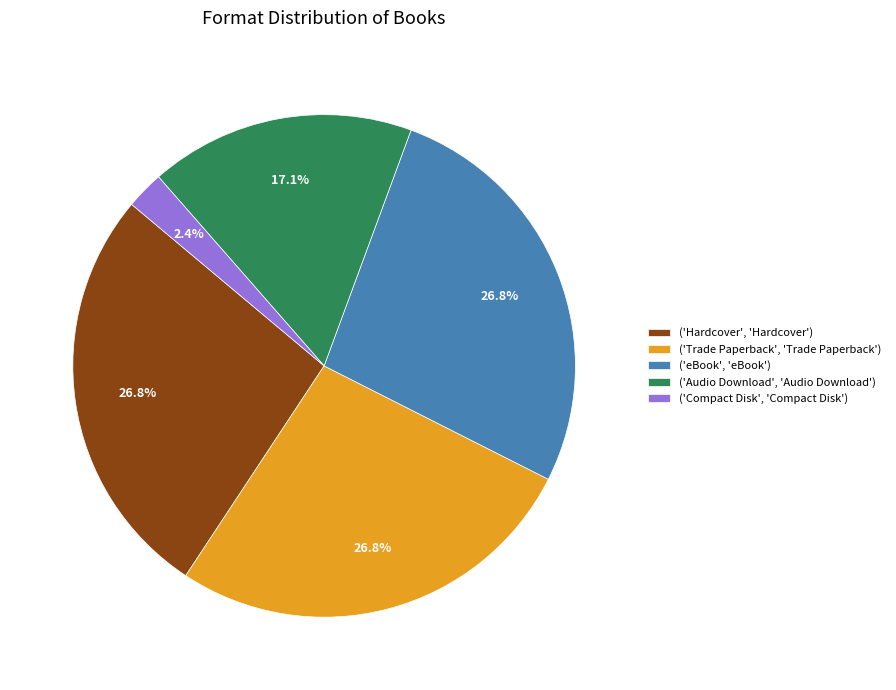

Between ('Audio Download', 'Audio Download') and ('Hardcover', 'Hardcover'), which is larger?

('Hardcover', 'Hardcover')